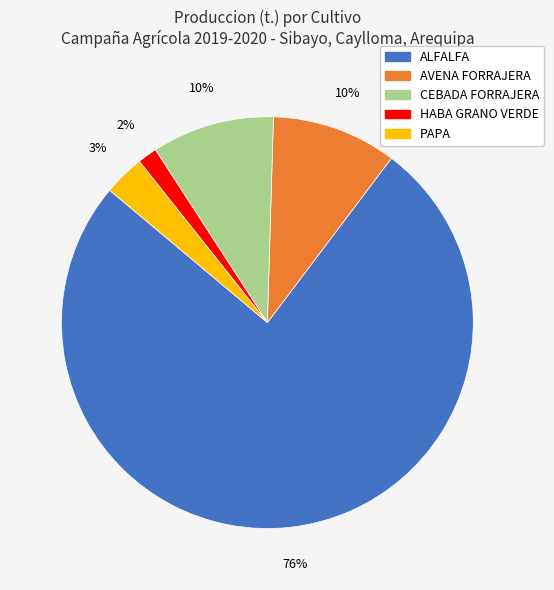

To the nearest percent, what is the average slice percentage?

20%